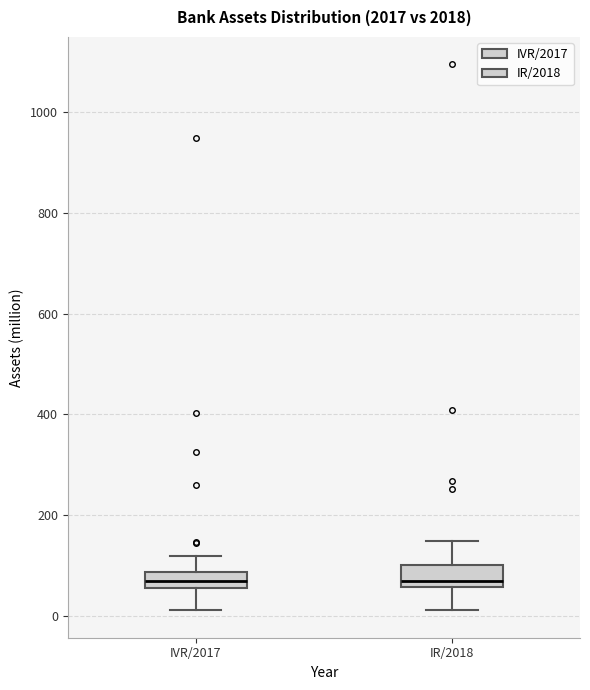

Where does the upper whisker of the box for IVR/2017 end on the y-axis? The values are not printed on the chart, so give them approximately, as read against the axis.

120